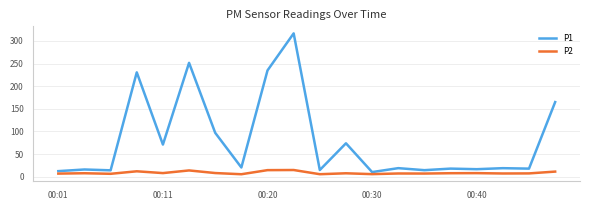

What is the difference between the maximum and minimum values in the P1 series?

306.7